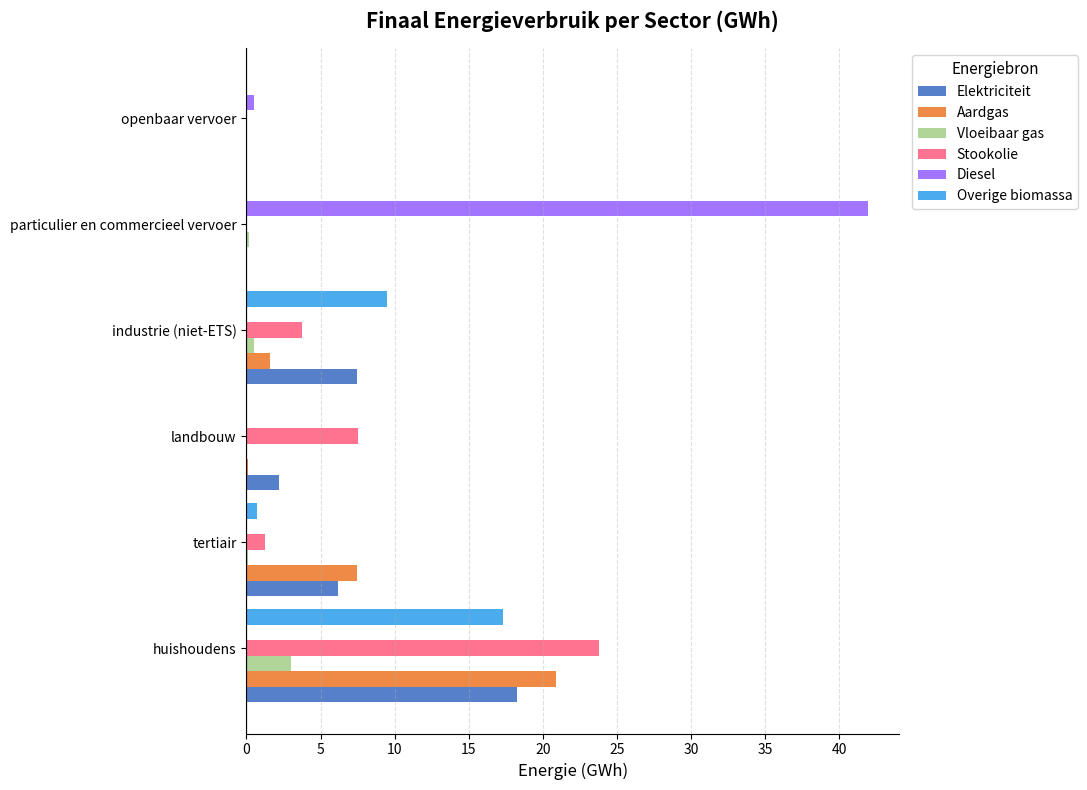

Which series changed the most between landbouw and particulier en commercieel vervoer?

Diesel